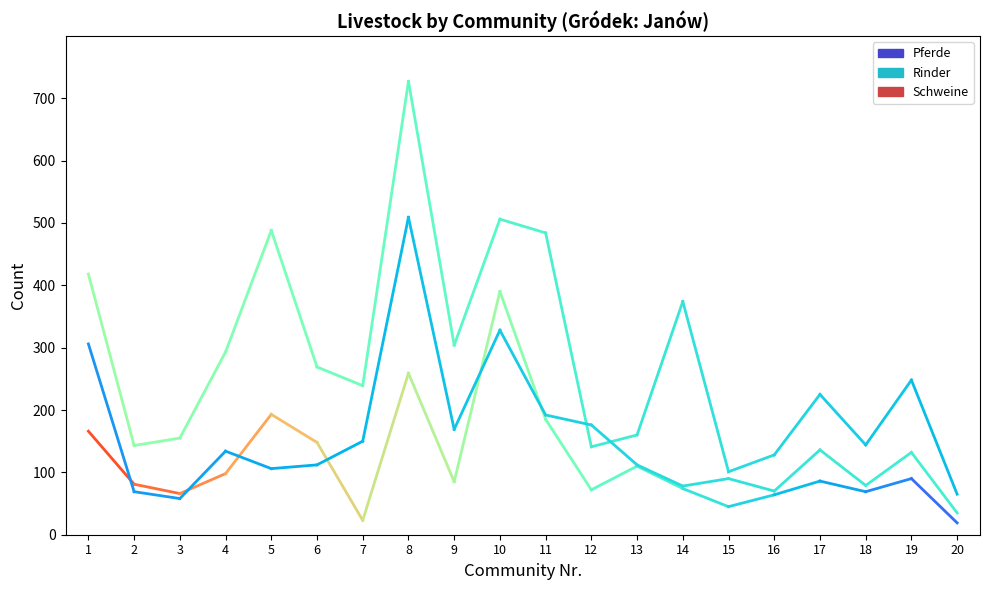

The Pferde series shows 88 at 1. True or false?

False